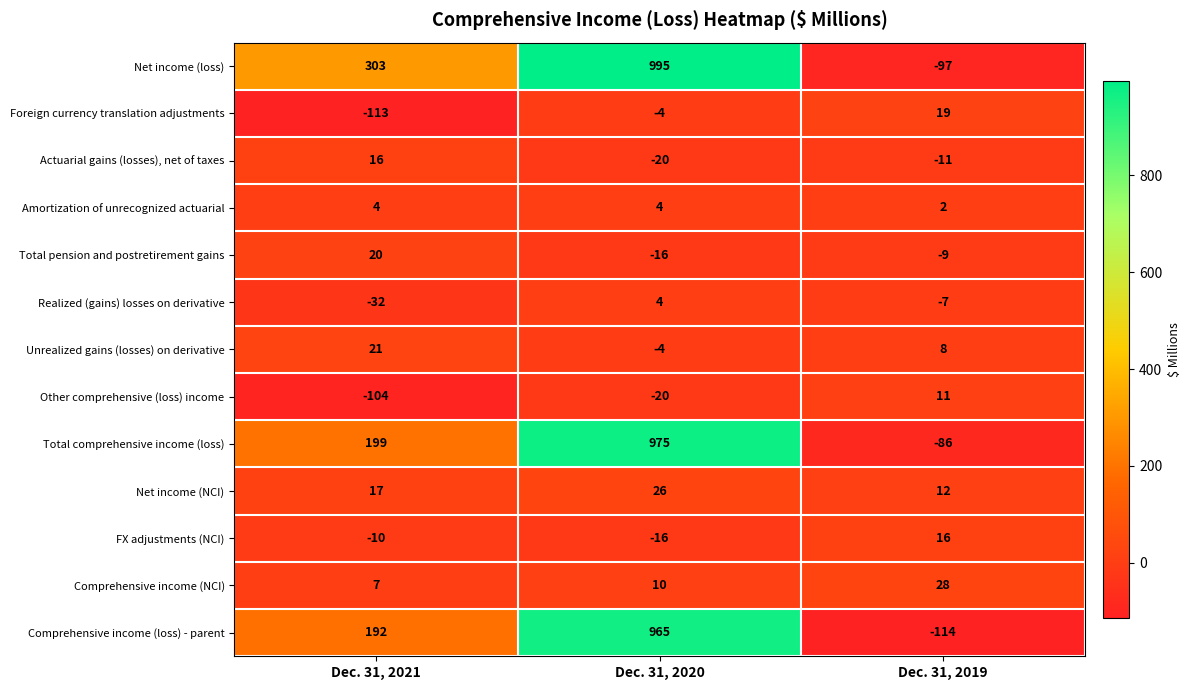

Is it true that Comprehensive income (loss) - parent equals 192 at Dec. 31, 2021?

True